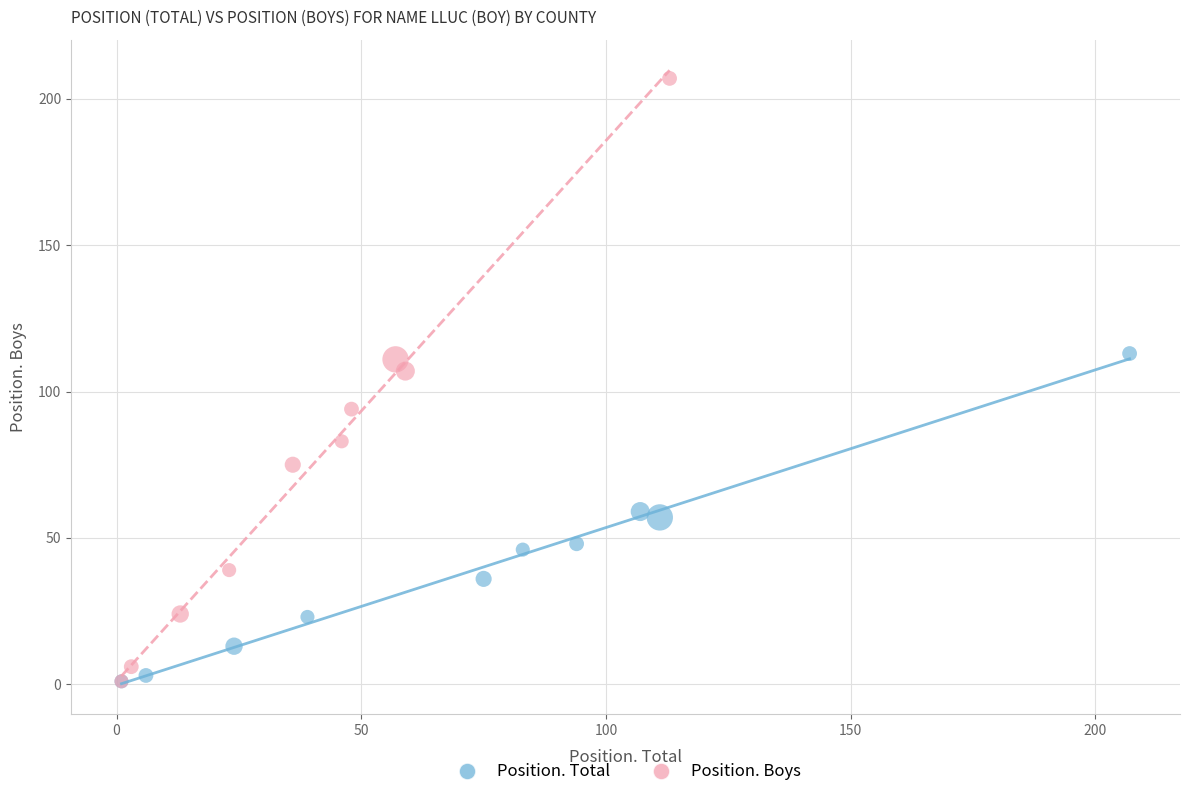

Which series reaches the maximum Y coordinate?

Position. Boys